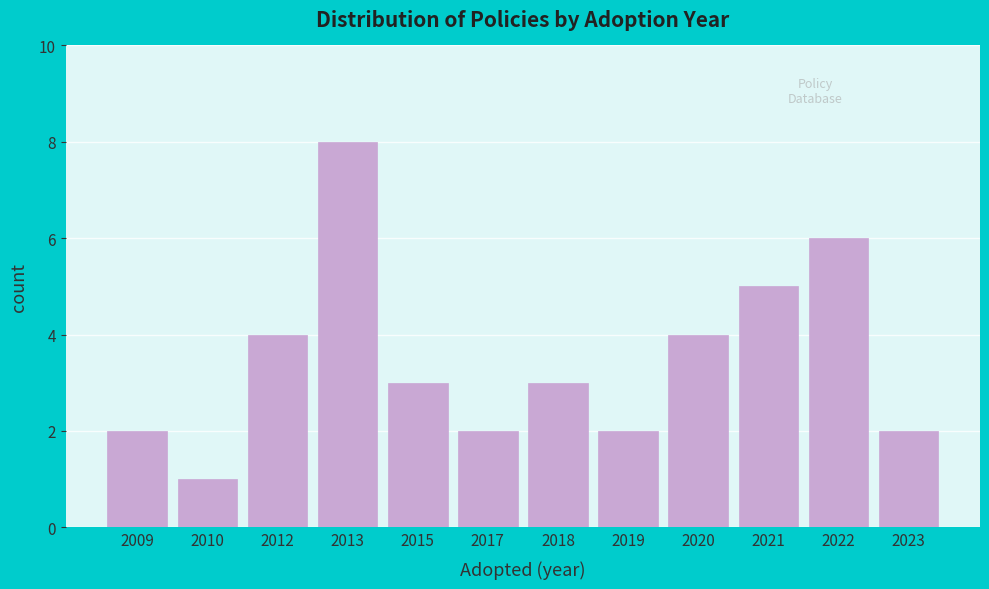

Reading left to right, what are all the values shown in this chart?

2009=2	2010=1	2012=4	2013=8	2015=3	2017=2	2018=3	2019=2	2020=4	2021=5	2022=6	2023=2